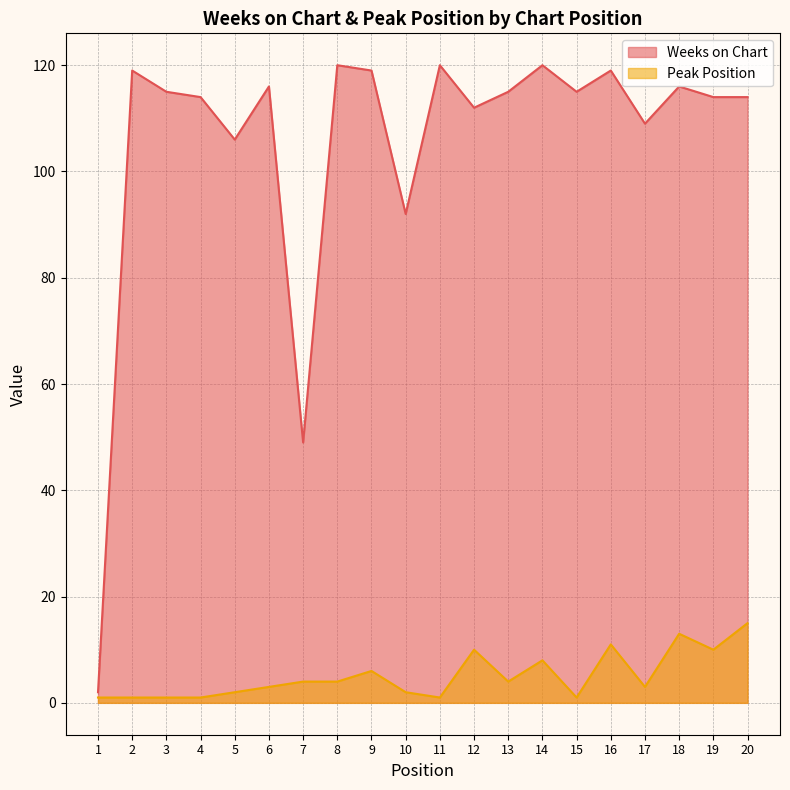

True or false: Weeks on Chart has a value of 112 at 12.

True